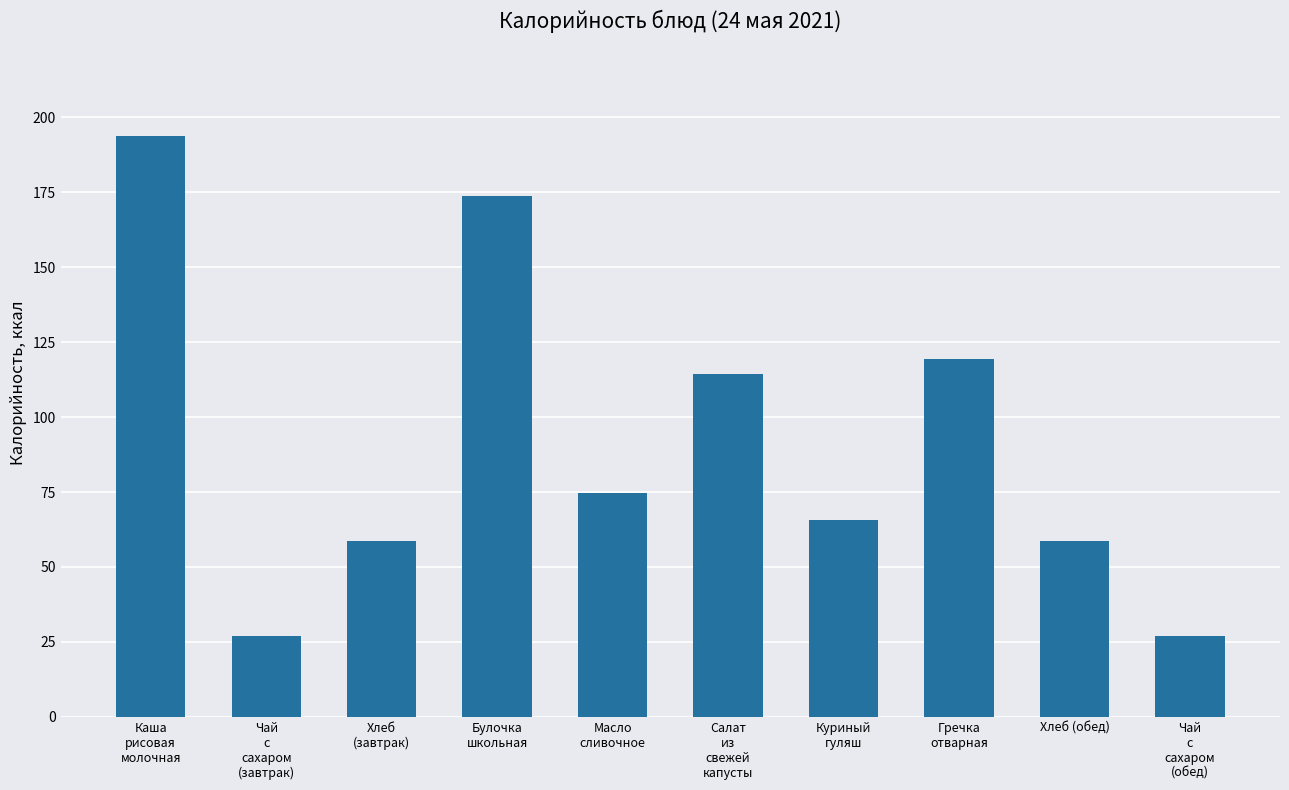

What is the sum of the values at Гречка
отварная and Чай
с
сахаром
(завтрак)?

146.2